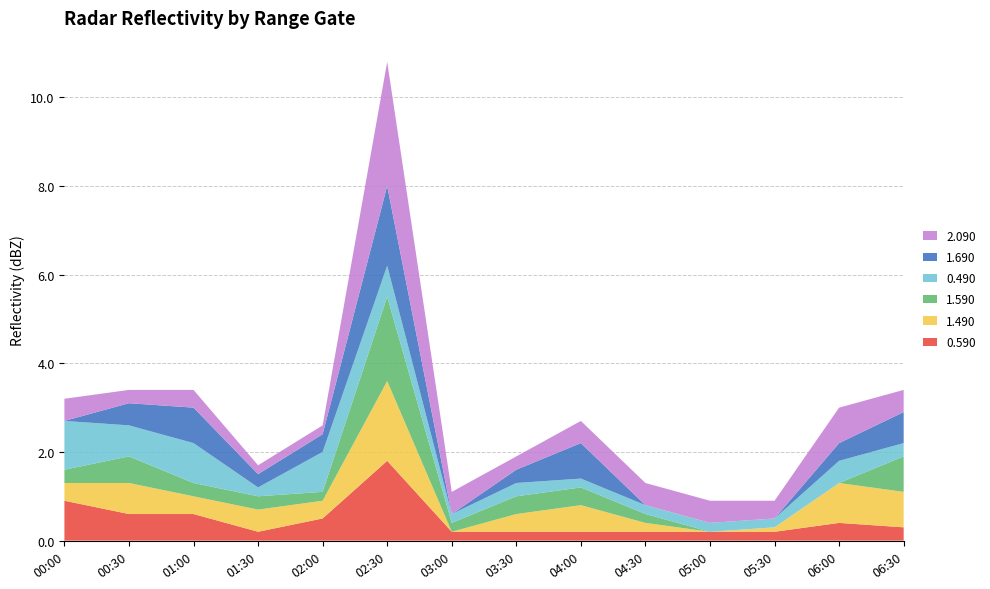

Reading left to right, list all the values displayed in this chart.

0.590: 0.9	0.6	0.6	0.2	0.5	1.8	0.2	0.2	0.2	0.2	0.2	0.2	0.4	0.3
1.490: 0.4	0.7	0.4	0.5	0.4	1.8	0.0	0.4	0.6	0.2	0.0	0.1	0.9	0.8
1.590: 0.3	0.6	0.3	0.3	0.2	1.9	0.2	0.4	0.4	0.2	0.0	0.0	0.0	0.8
0.490: 1.1	0.7	0.9	0.2	0.9	0.7	0.2	0.3	0.2	0.2	0.2	0.2	0.5	0.3
1.690: 0.0	0.5	0.8	0.3	0.4	1.8	0.0	0.3	0.8	0.0	0.0	0.0	0.4	0.7
2.090: 0.5	0.3	0.4	0.2	0.2	2.8	0.5	0.3	0.5	0.5	0.5	0.4	0.8	0.5